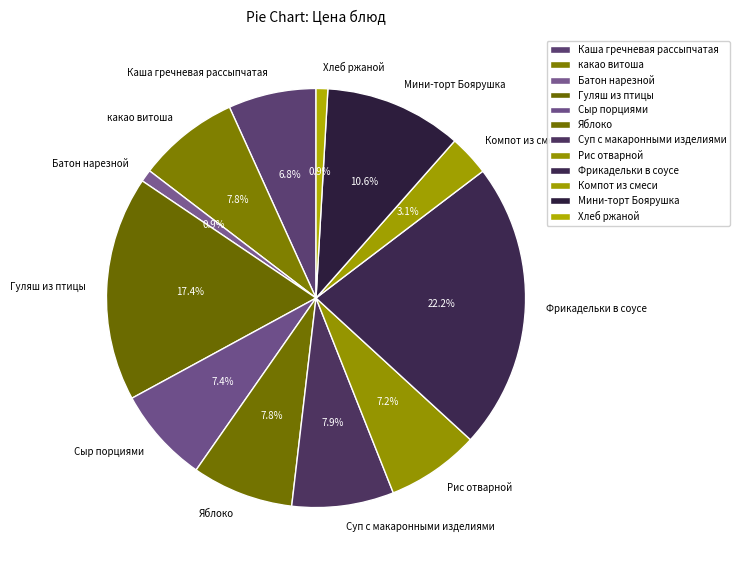

Does Компот из смеси represent more than half of the total?

No